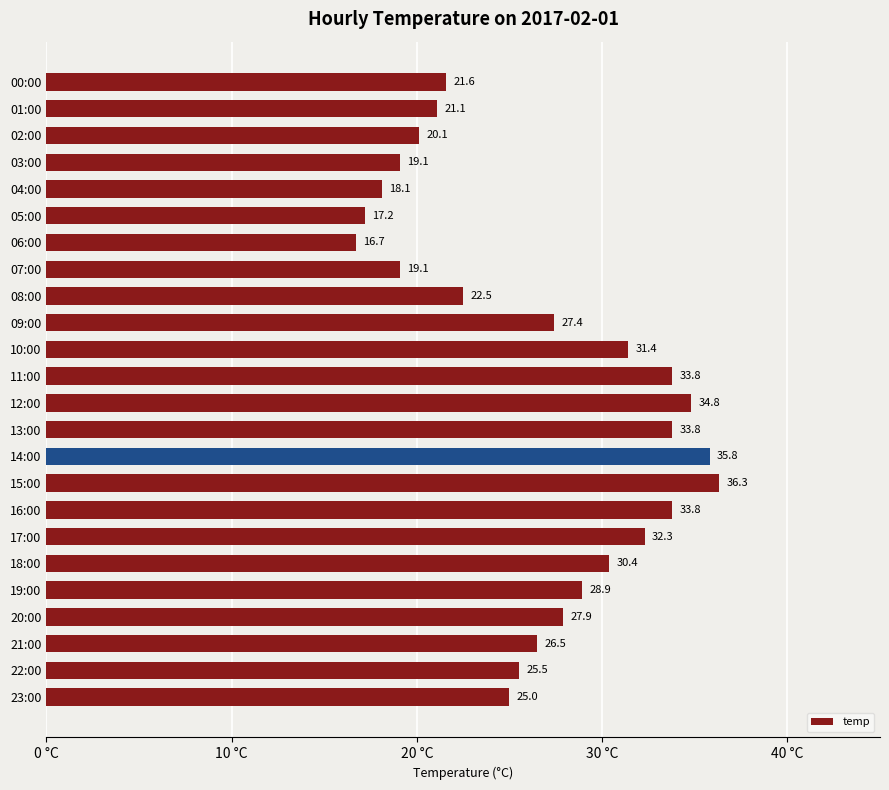

Reading top to bottom, extract all data points from this chart.

00:00=21.6	01:00=21.1	02:00=20.1	03:00=19.1	04:00=18.1	05:00=17.2	06:00=16.7	07:00=19.1	08:00=22.5	09:00=27.4	10:00=31.4	11:00=33.8	12:00=34.8	13:00=33.8	14:00=35.8	15:00=36.3	16:00=33.8	17:00=32.3	18:00=30.4	19:00=28.9	20:00=27.9	21:00=26.5	22:00=25.5	23:00=25.0